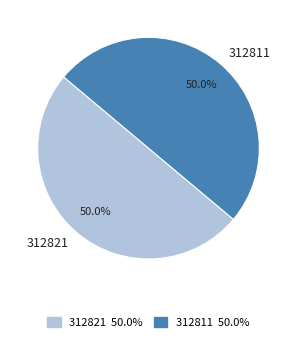

What percentage is NOT represented by 312821?

50.0%